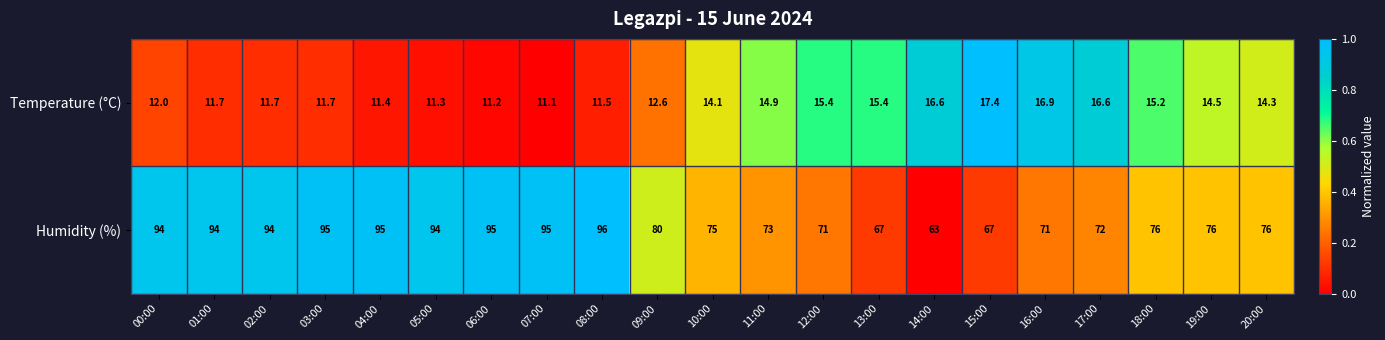

How many categories are shown in the chart?

21